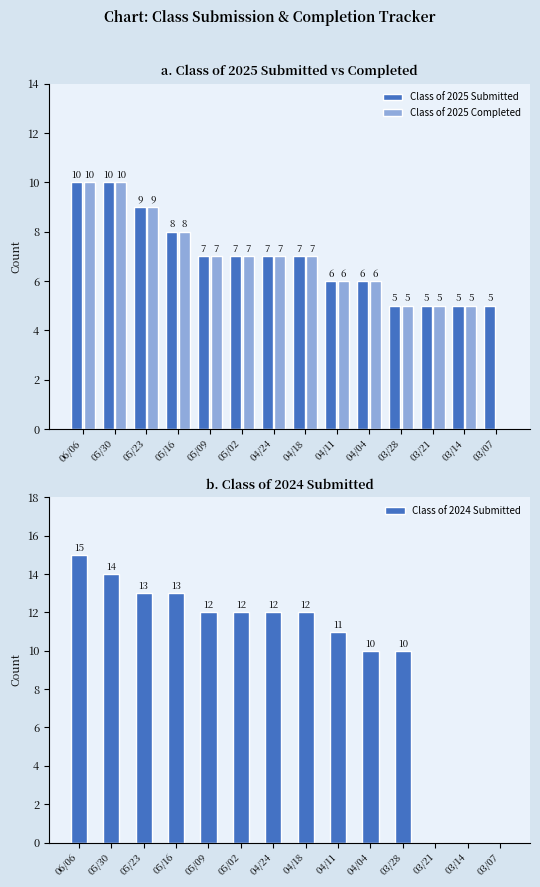

Is the value of Class of 2025 Submitted at 06/06 greater than the value of Class of 2024 Submitted at 04/18?

No